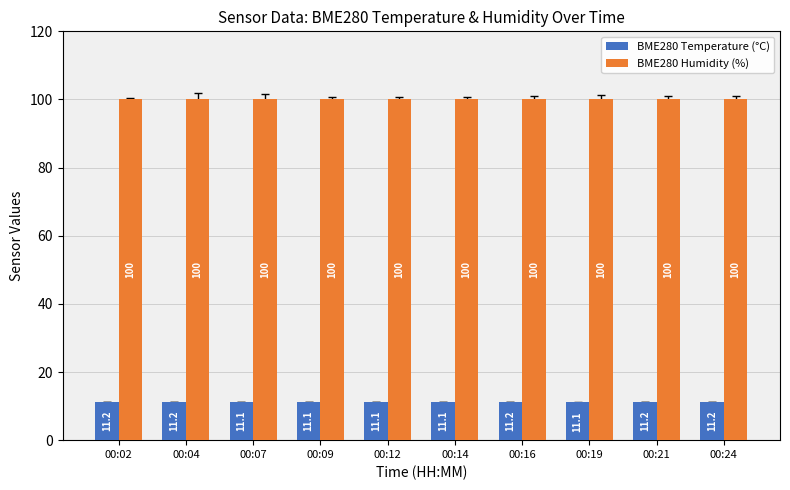

What is the minimum value for BME280 Temperature (°C)?

11.1